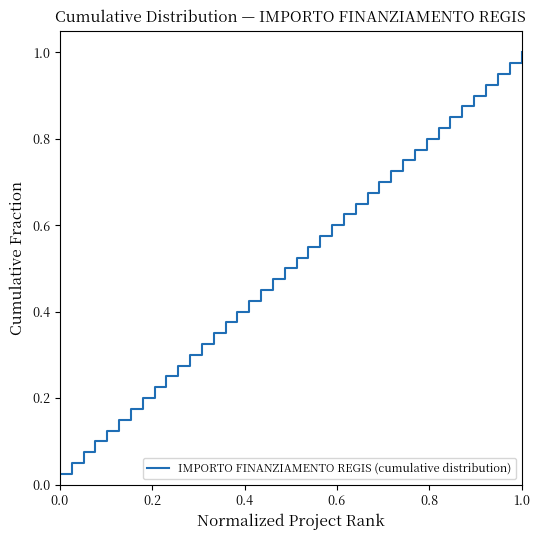

Does the chart display data point markers on the line(s)?

No